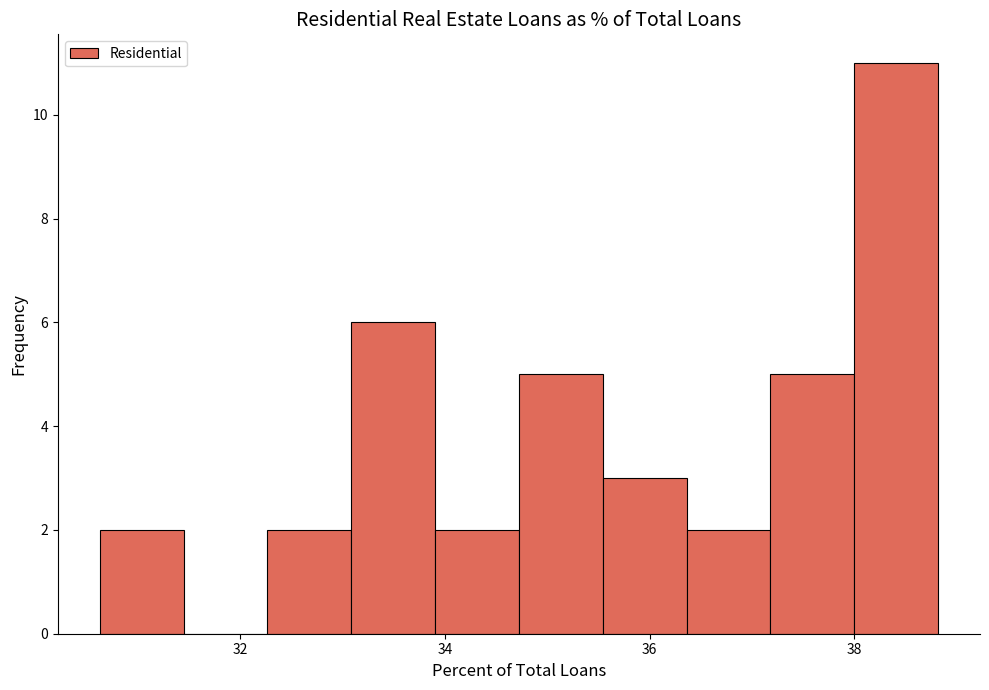

Over which range of the x-axis is the bar tallest?

38.0 to 38.8